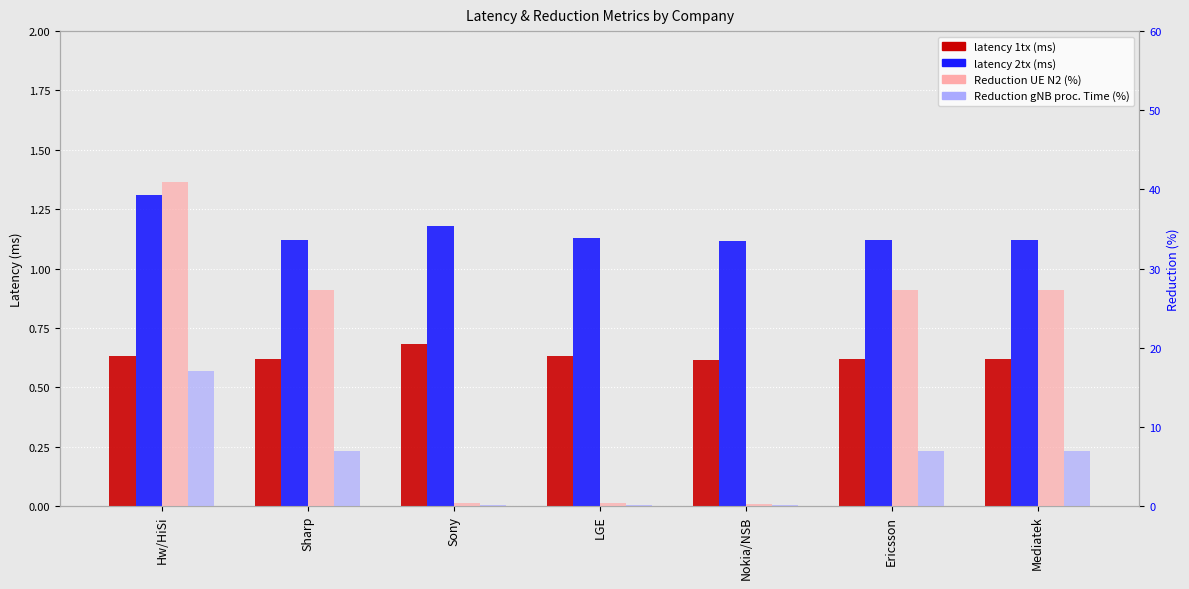

Between Hw/HiSi and LGE, which series saw the biggest shift?

Reduction UE N2 (%)